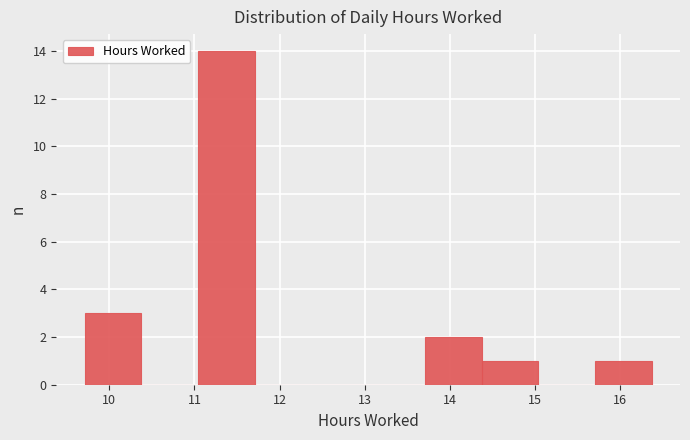

Reading left to right, transcribe this chart: for each bar, give the range it covers on the x-axis and its height. Neither the bar edges nor the heights are printed on the chart, so give them approximately, as read against the axes.

9.7 to 10.4: 3
10.4 to 11.0: 0
11.0 to 11.7: 14
11.7 to 12.4: 0
12.4 to 13.0: 0
13.0 to 13.7: 0
13.7 to 14.4: 2
14.4 to 15.0: 1
15.0 to 15.7: 0
15.7 to 16.4: 1